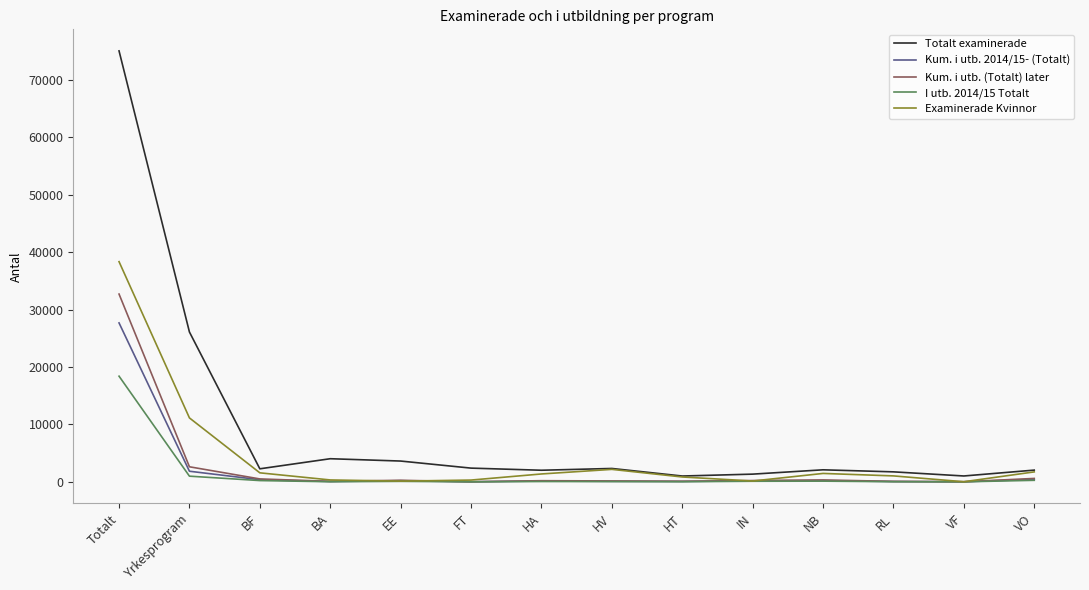

Read the Examinerade Kvinnor value at Totalt.

38357